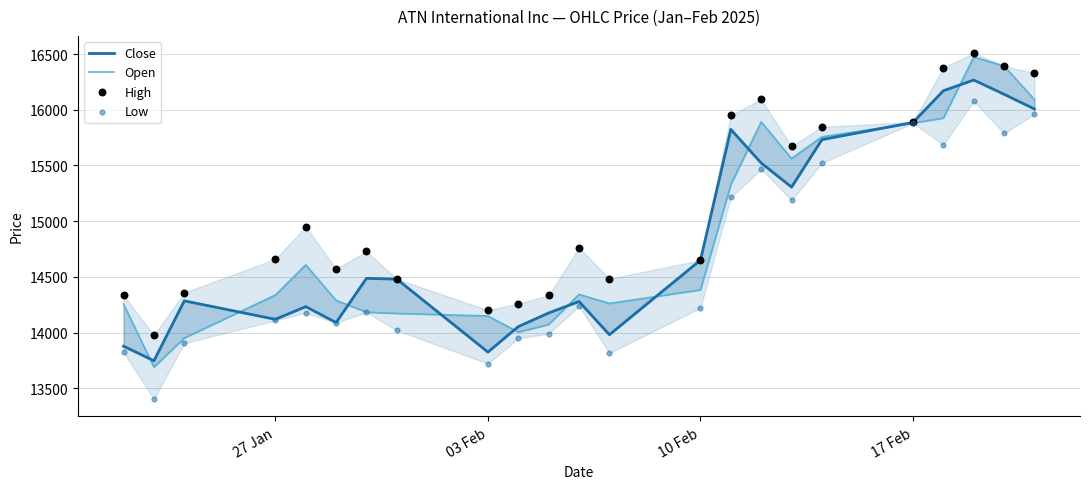

Which series has the largest total across all categories?

High